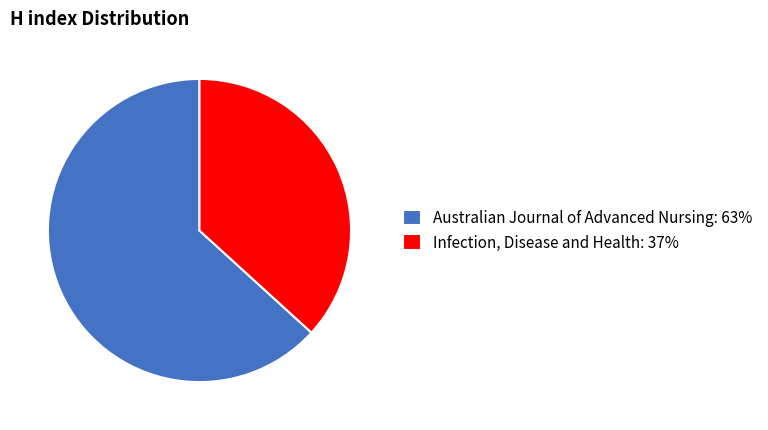

Combined, do Australian Journal of Advanced Nursing: 63% and Infection, Disease and Health: 37% account for over 50%?

Yes